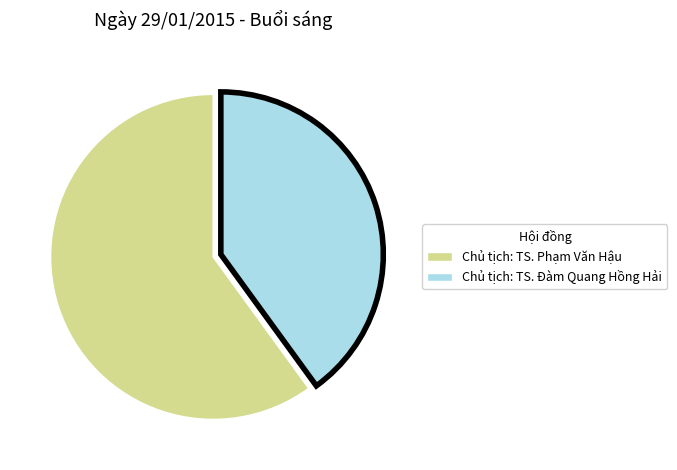

How many slices are in this pie chart?

2